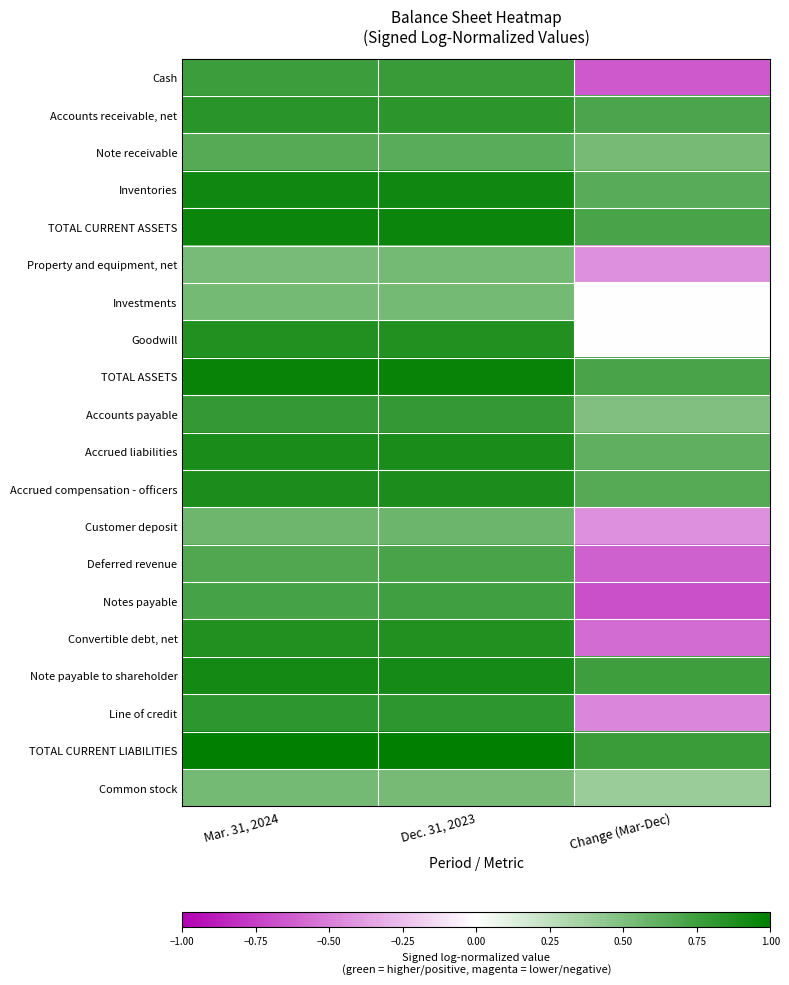

At which category is the sum across all series the highest?

Dec. 31, 2023